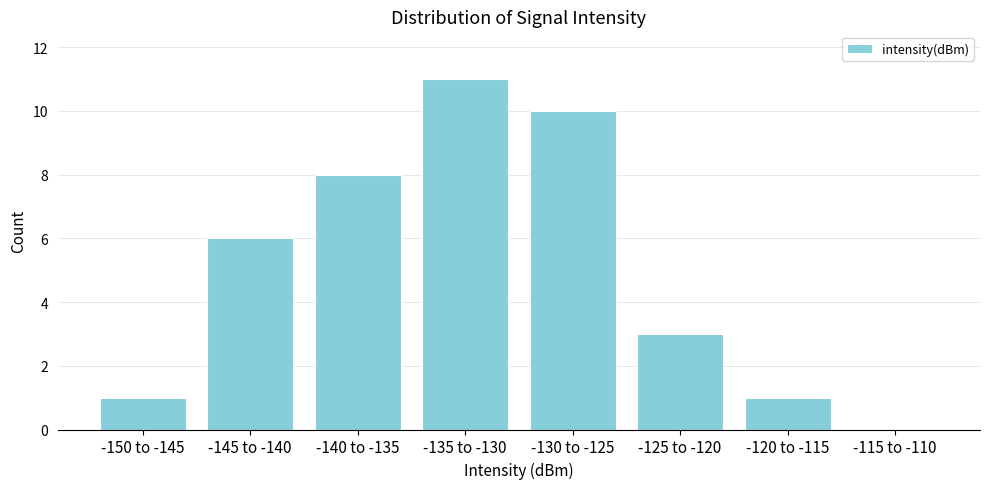

Reading right to left, list all the values displayed in this chart.

-115 to -110=0	-120 to -115=1	-125 to -120=3	-130 to -125=10	-135 to -130=11	-140 to -135=8	-145 to -140=6	-150 to -145=1